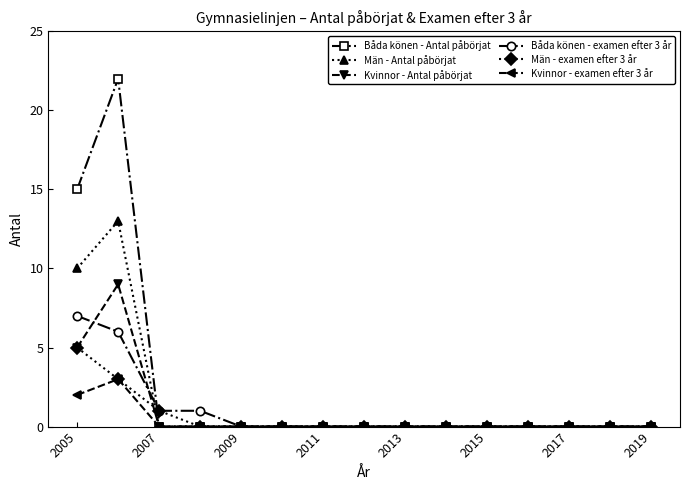

Reading left to right, transcribe all the data shown in this chart.

Båda könen - Antal påbörjat: 15	22	0	0	0	0	0	0	0	0	0	0	0	0	0
Män - Antal påbörjat: 10	13	0	0	0	0	0	0	0	0	0	0	0	0	0
Kvinnor - Antal påbörjat: 5	9	0	0	0	0	0	0	0	0	0	0	0	0	0
Båda könen - examen efter 3 år: 7	6	1	1	0	0	0	0	0	0	0	0	0	0	0
Män - examen efter 3 år: 5	3	1	0	0	0	0	0	0	0	0	0	0	0	0
Kvinnor - examen efter 3 år: 2	3	0	0	0	0	0	0	0	0	0	0	0	0	0